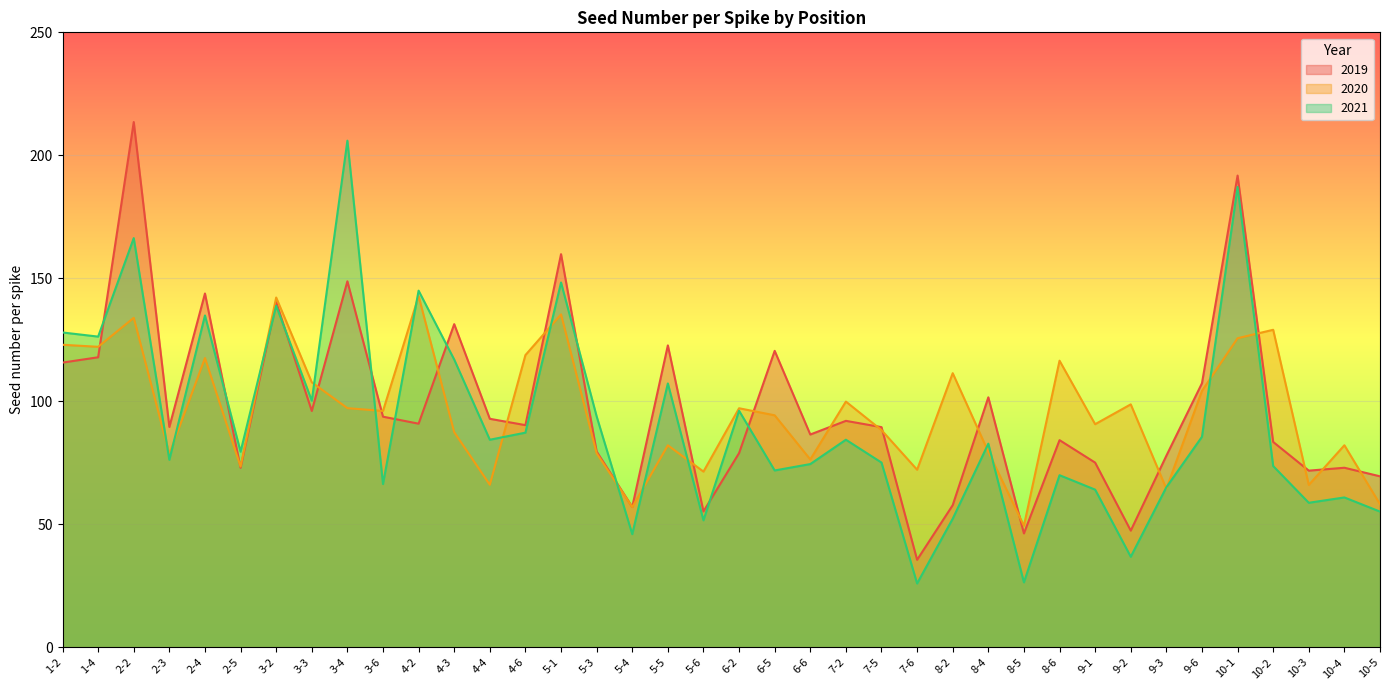

Reading right to left, extract all data points from this chart.

2019: 10-5=69.5	10-4=73.0	10-3=71.8	10-2=83.5	10-1=191.8	9-6=107.4	9-3=77.9	9-2=47.5	9-1=75.1	8-6=84.2	8-5=46.3	8-4=101.6	8-2=57.8	7-6=35.6	7-5=89.5	7-2=92.1	6-6=86.5	6-5=120.5	6-2=79.0	5-6=55.3	5-5=122.8	5-4=57.1	5-3=79.6	5-1=159.8	4-6=90.3	4-4=92.9	4-3=131.4	4-2=90.9	3-6=93.8	3-4=148.8	3-3=96.1	3-2=140.4	2-5=73.0	2-4=143.8	2-3=89.6	2-2=213.5	1-4=117.9	1-2=115.8
2020: 10-5=58.2	10-4=82.2	10-3=66.0	10-2=129.1	10-1=125.7	9-6=104.3	9-3=64.5	9-2=98.8	9-1=90.7	8-6=116.5	8-5=49.5	8-4=79.5	8-2=111.5	7-6=72.2	7-5=88.3	7-2=99.9	6-6=76.4	6-5=94.3	6-2=97.2	5-6=71.5	5-5=82.1	5-4=57.0	5-3=78.9	5-1=135.4	4-6=118.8	4-4=66.1	4-3=87.5	4-2=142.8	3-6=96.1	3-4=97.2	3-3=107.7	3-2=142.2	2-5=73.5	2-4=117.6	2-3=78.6	2-2=134.0	1-4=122.2	1-2=123.0
2021: 10-5=55.2	10-4=60.9	10-3=58.8	10-2=73.7	10-1=187.1	9-6=85.6	9-3=65.1	9-2=36.8	9-1=64.1	8-6=70.0	8-5=26.4	8-4=82.8	8-2=52.3	7-6=26.0	7-5=75.1	7-2=84.4	6-6=74.5	6-5=71.9	6-2=96.2	5-6=51.7	5-5=107.3	5-4=46.0	5-3=93.9	5-1=148.3	4-6=87.3	4-4=84.4	4-3=117.0	4-2=145.0	3-6=66.4	3-4=206.0	3-3=100.3	3-2=138.9	2-5=79.5	2-4=134.9	2-3=76.2	2-2=166.4	1-4=126.3	1-2=128.0